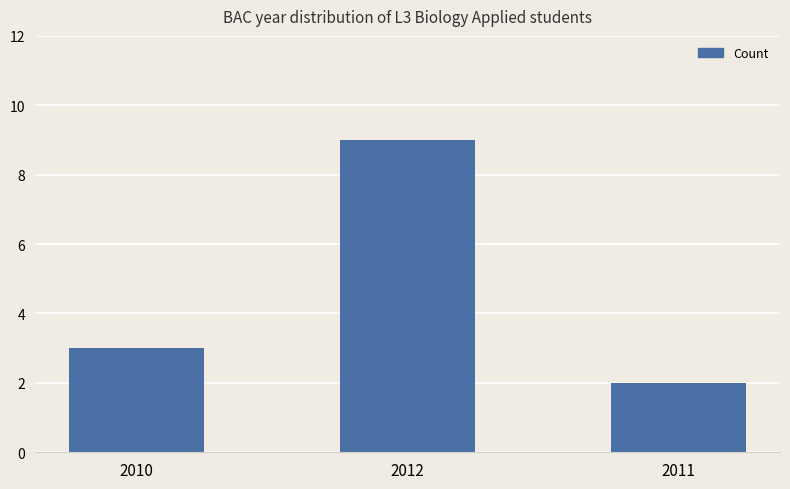

What is the label of the 3rd bar from the left?

2011